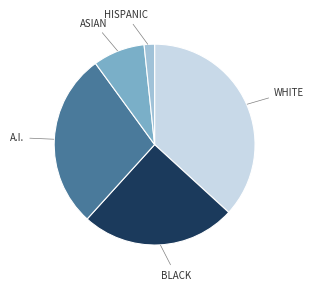

How many segments does this pie chart have?

5